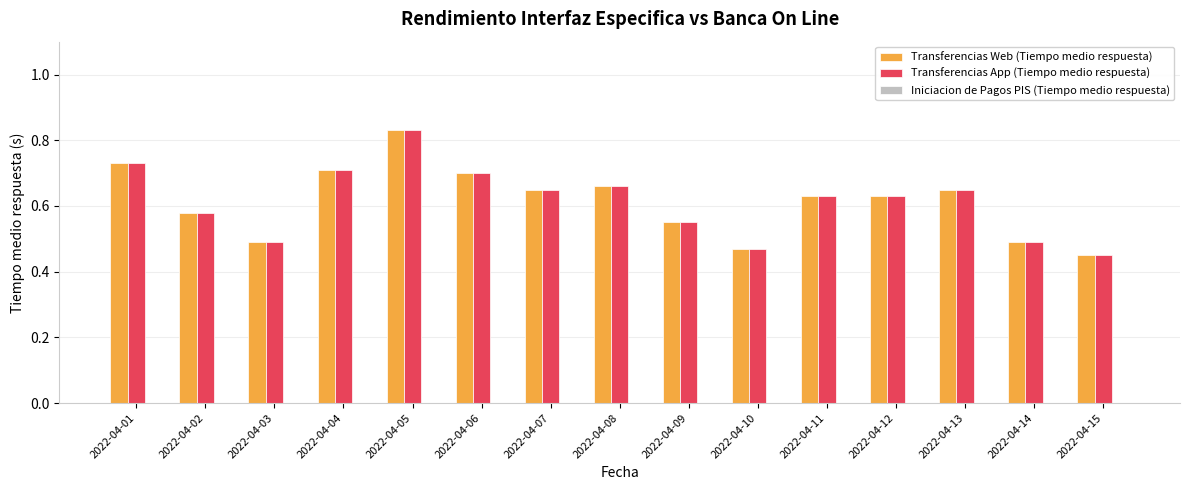

How many Transferencias App (Tiempo medio respuesta) values are between 0 and 1?

15